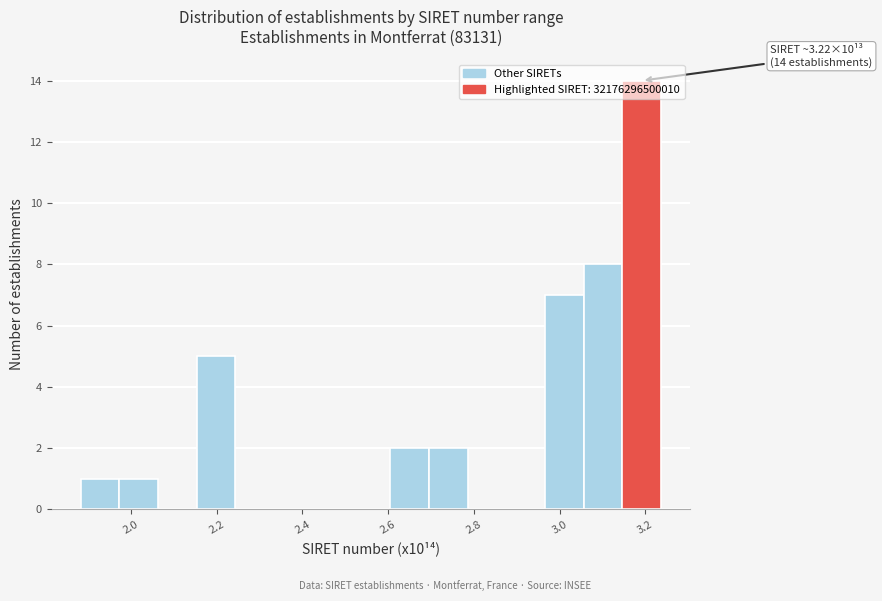

Over which range of the x-axis is the bar tallest?

3.14 to 3.24